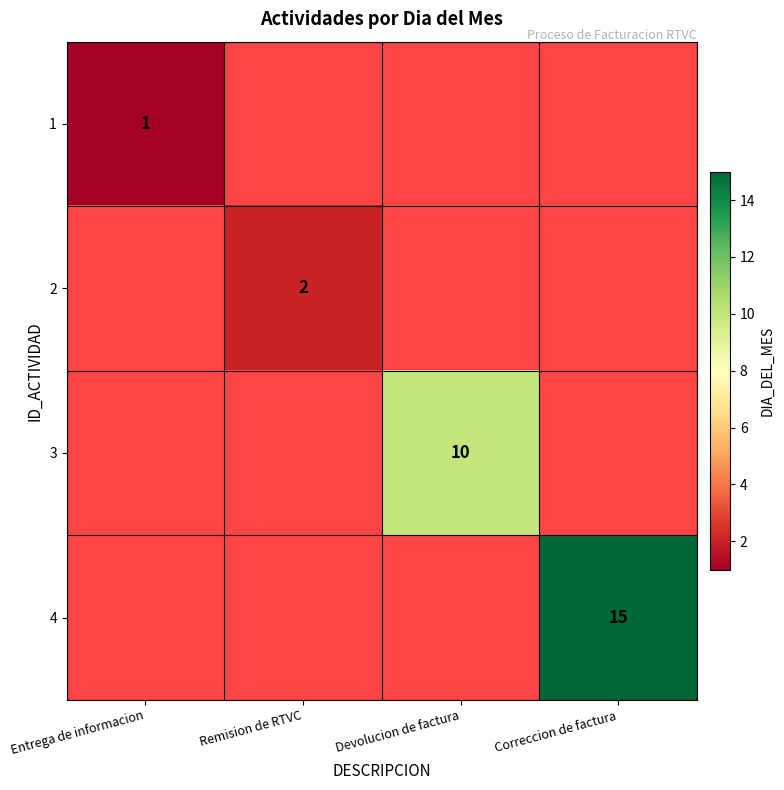

At how many categories does at least one series exceed 9?

2